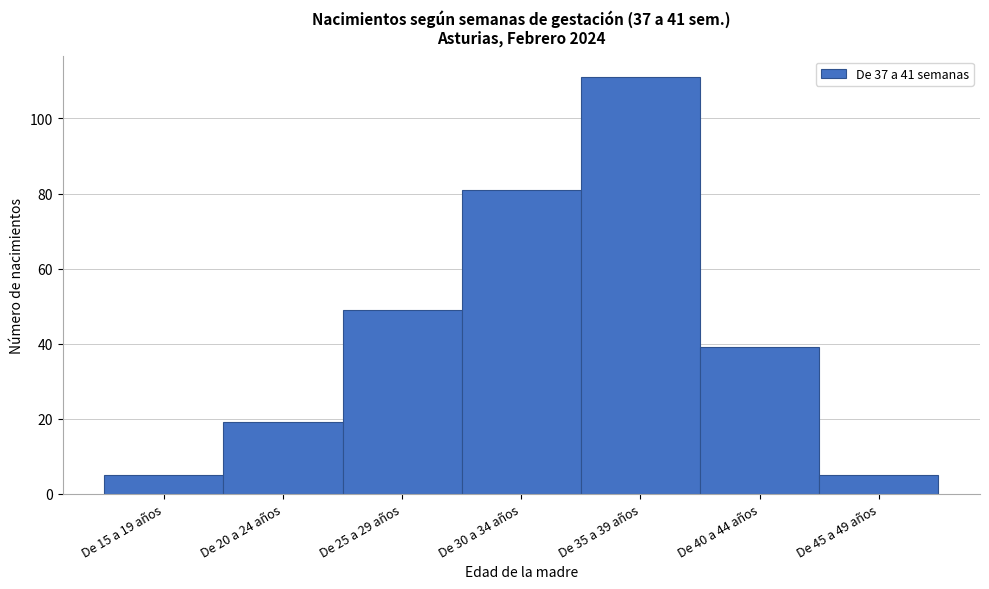

Reading right to left, extract all data points from this chart.

De 45 a 49 años=5	De 40 a 44 años=39	De 35 a 39 años=111	De 30 a 34 años=81	De 25 a 29 años=49	De 20 a 24 años=19	De 15 a 19 años=5